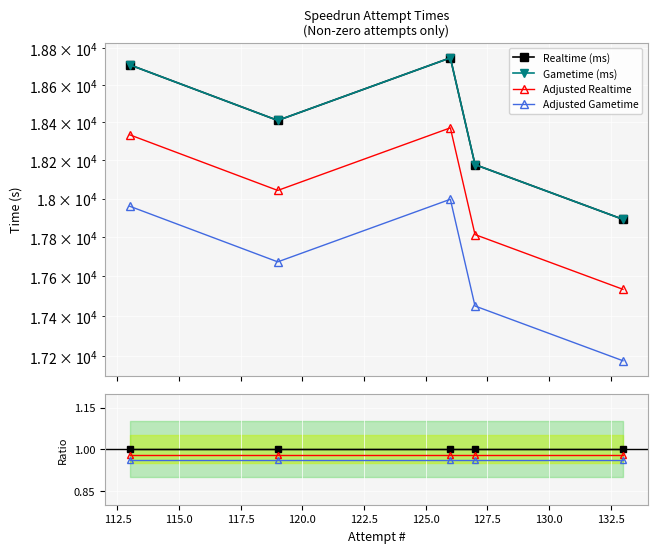

True or false: Realtime (ms) and Gametime (ms) intersect in this chart.

False